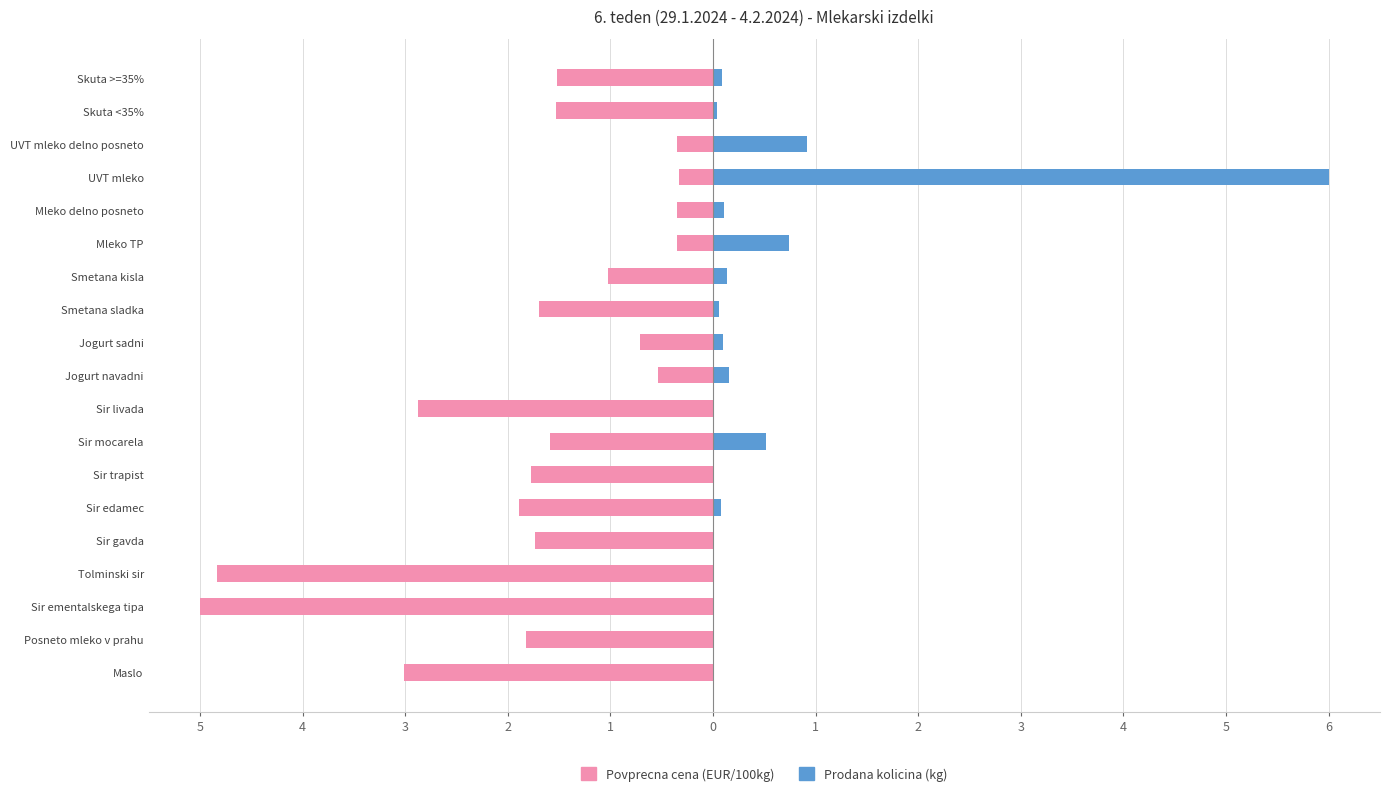

Rank the series by their average value, from highest to lowest.

Prodana kolicina (kg), Povprecna cena (EUR/100kg)